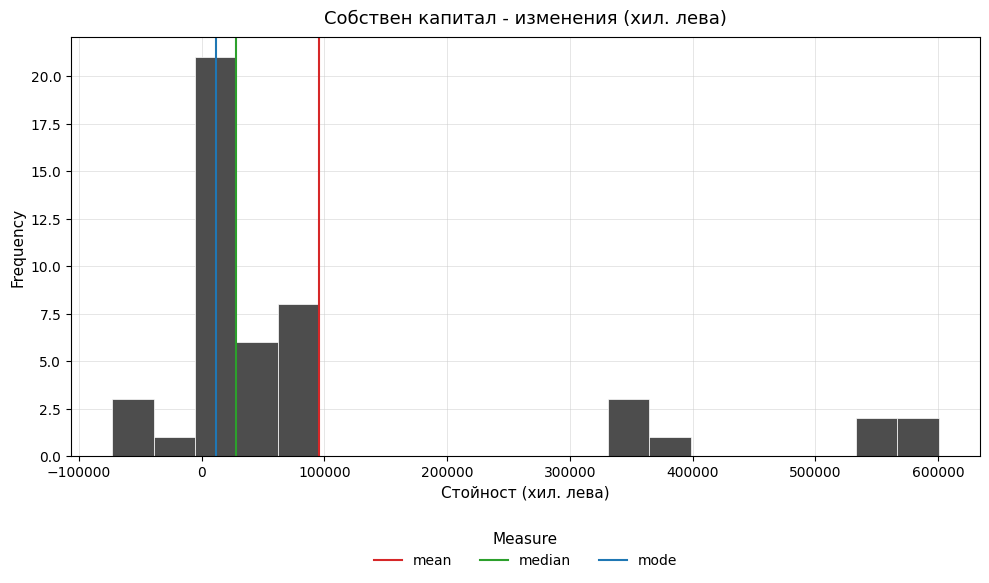

Read against the x-axis, roughly where is the centre of the tallest bar?

10000